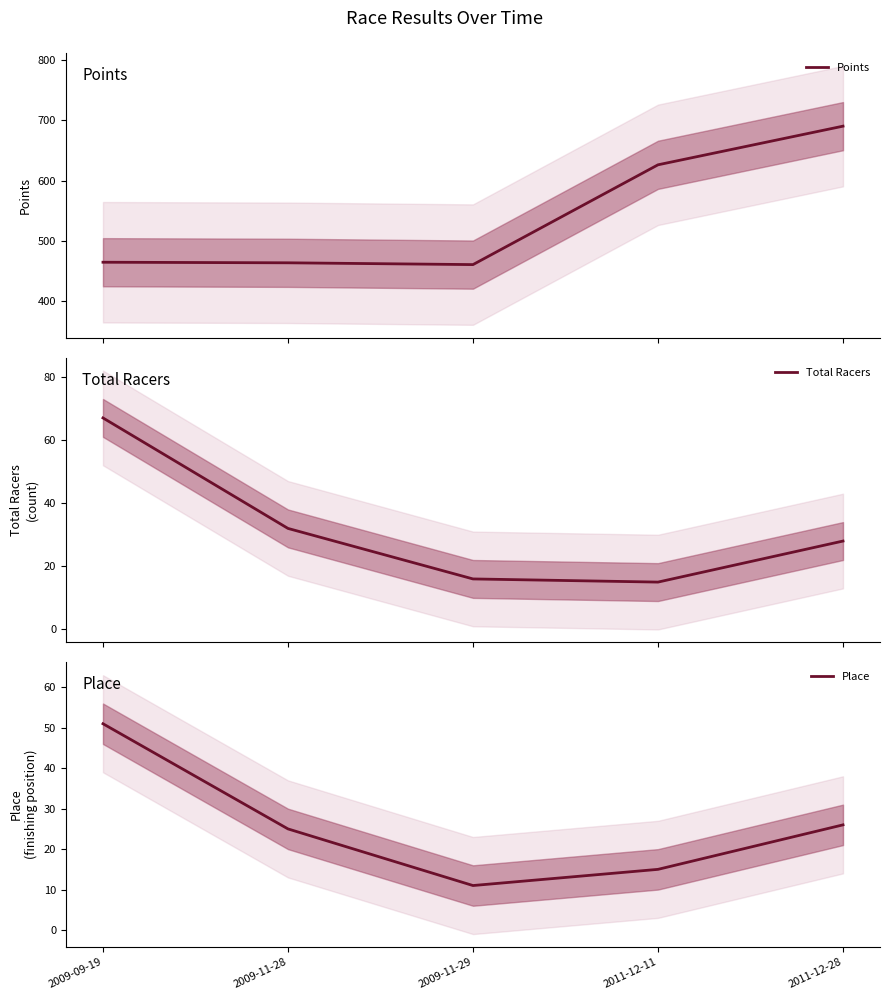

True or false: Total Racers and Points cross at least once.

False